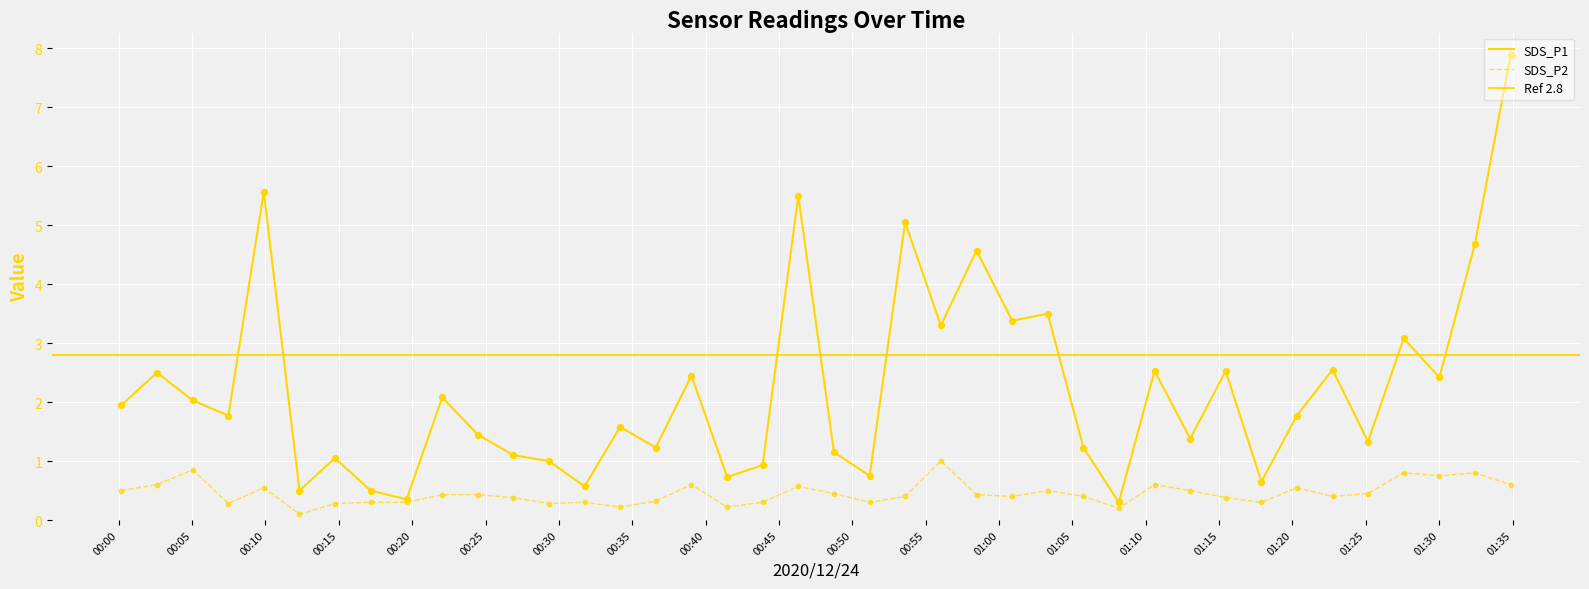

Which series reaches the maximum Y coordinate?

SDS_P1